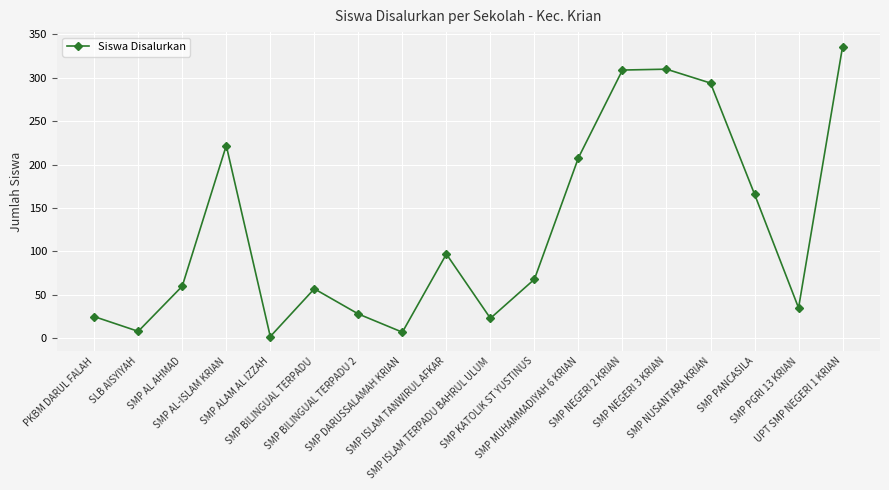

What is the average value?

125